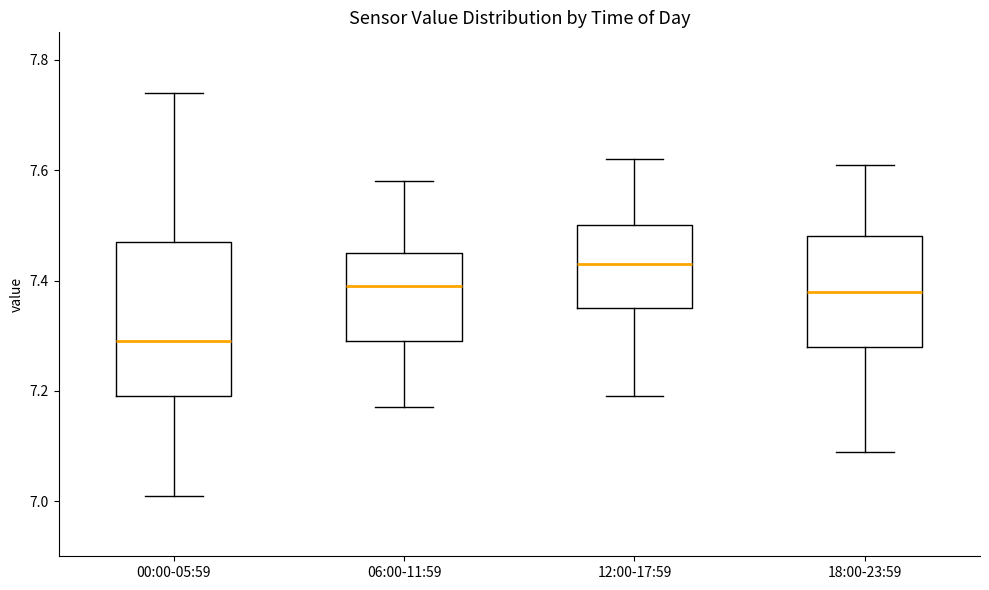

Comparing the boxes themselves (not the whiskers), which one is the tallest?

00:00-05:59